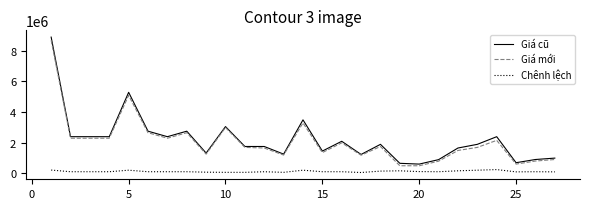

How many lines are shown in the chart?

3